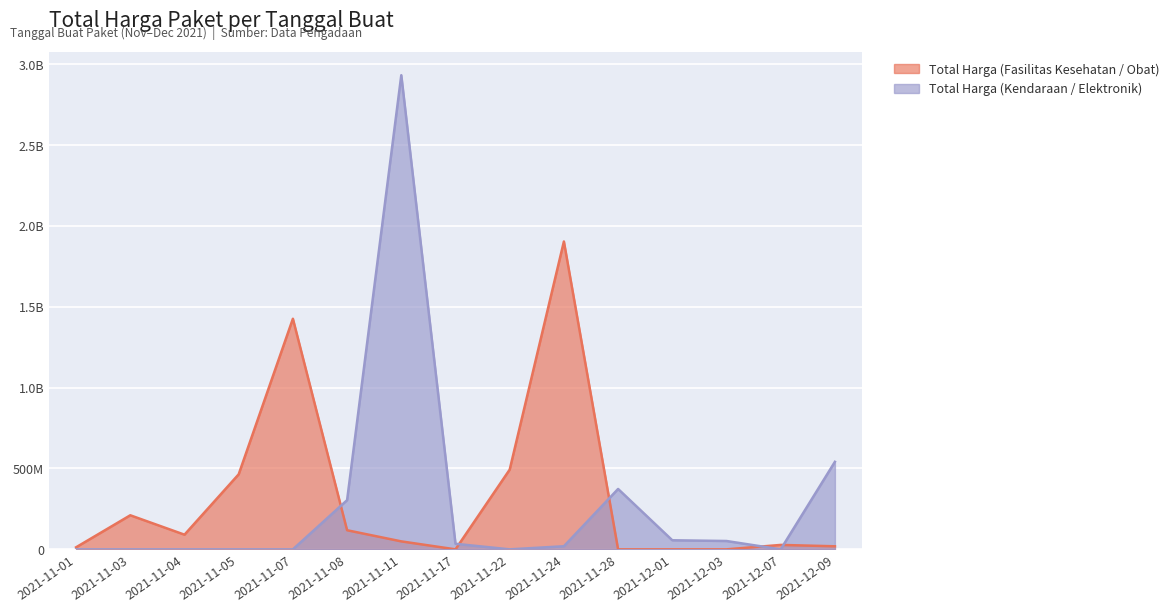

Which category has the lowest value in the Total Harga (Fasilitas Kesehatan / Obat) series?

2021-11-17